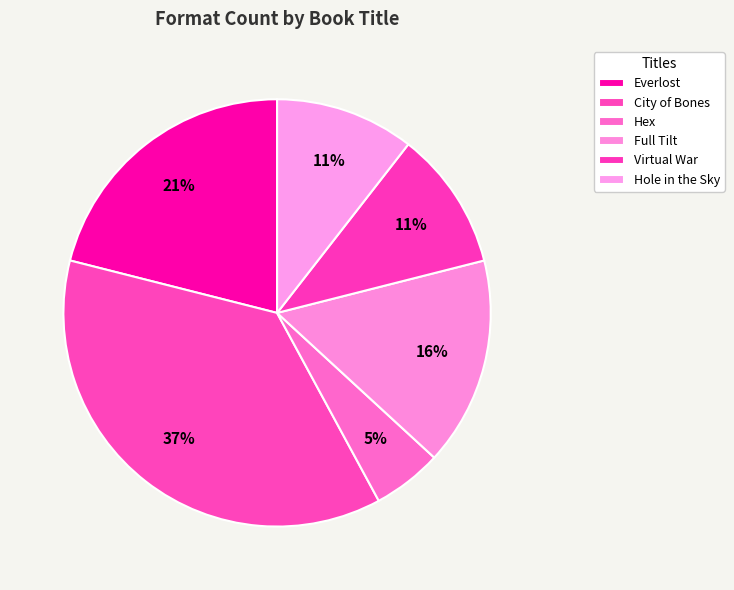

Which slice is the smallest?

Hex